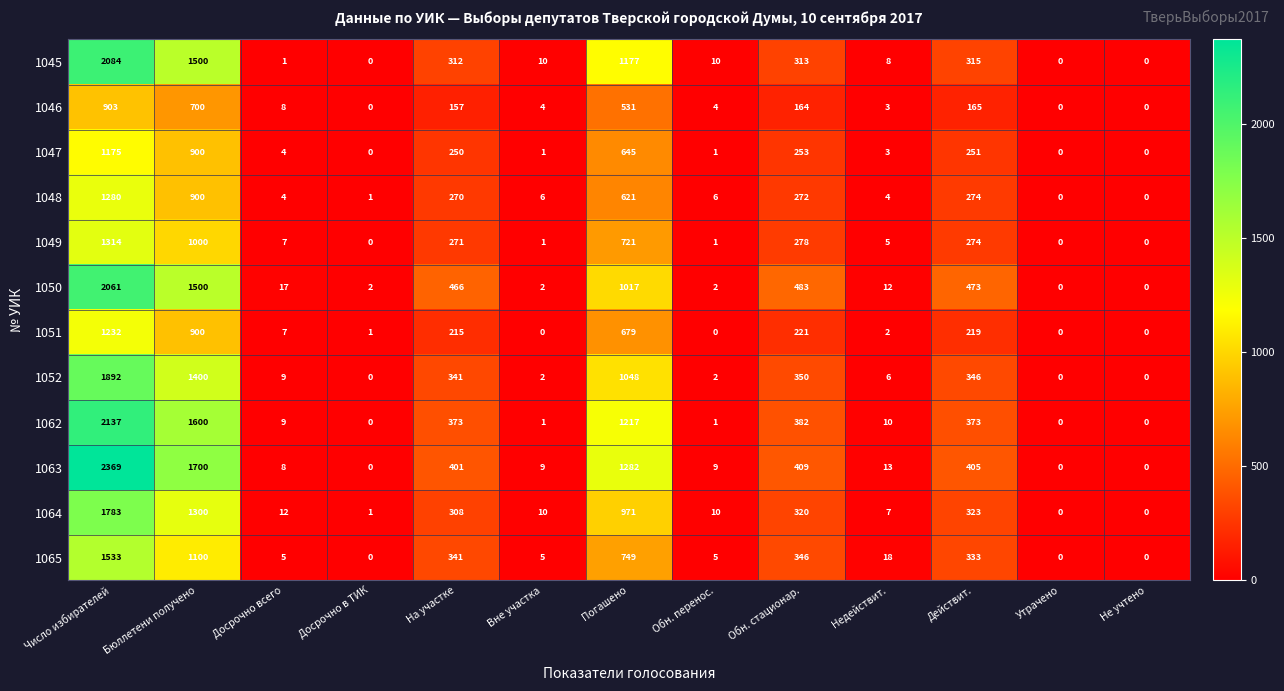

Rank the series by their maximum value, from lowest to highest.

1046, 1047, 1051, 1048, 1049, 1065, 1064, 1052, 1050, 1045, 1062, 1063